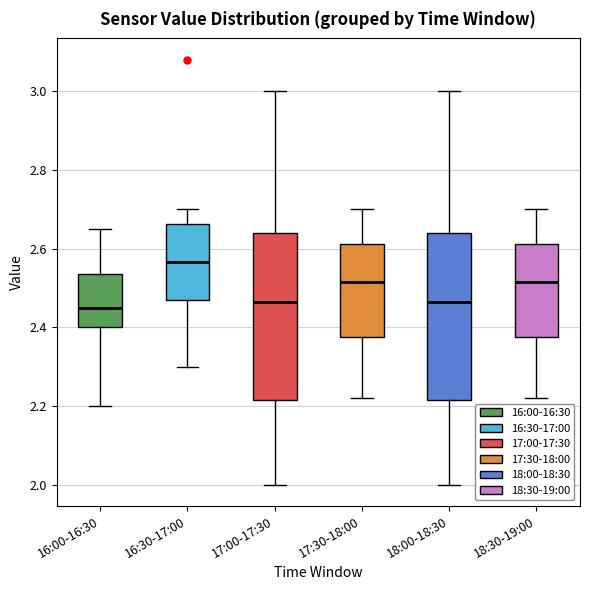

Where is the upper edge of the box for 17:30-18:00 on the y-axis? The values are not printed on the chart, so give them approximately, as read against the axis.

2.62